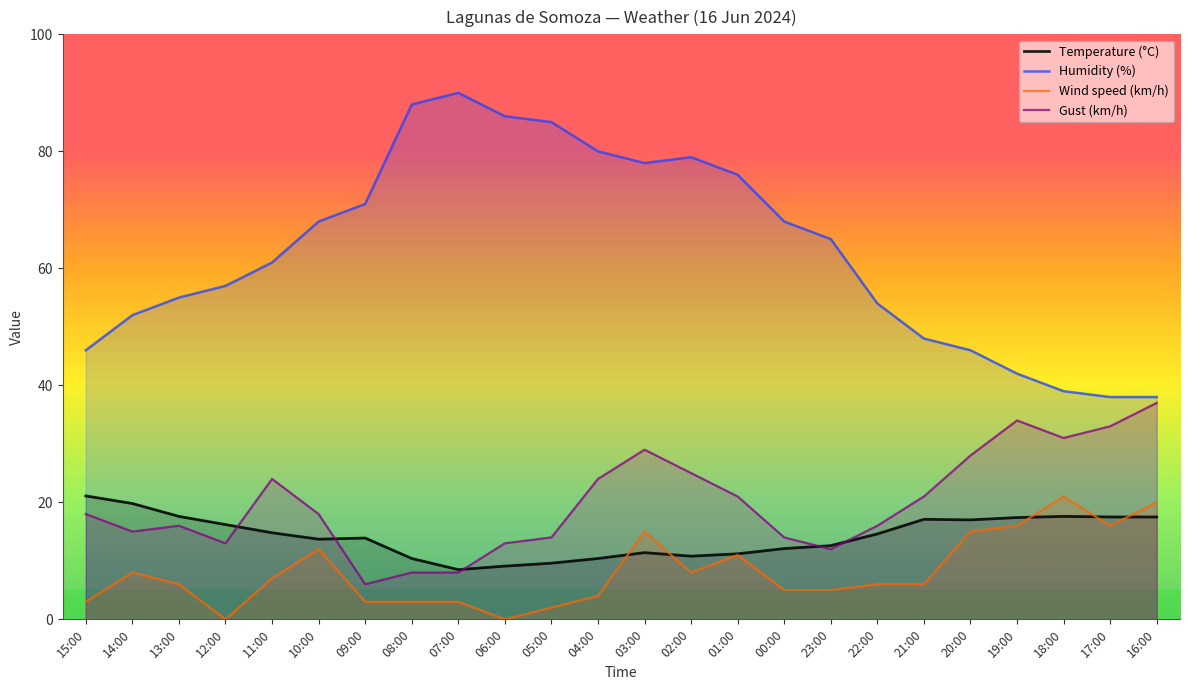

What is the label of the 14th point from the right?

05:00